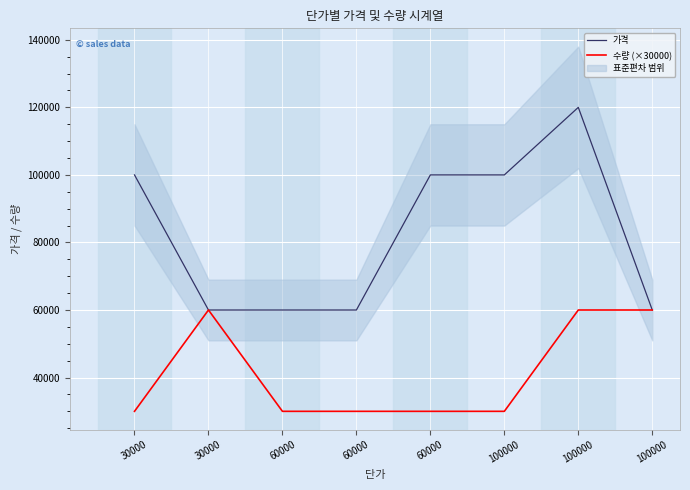

Reading right to left, extract all data points from this chart.

가격: 100000=60000	100000=120000	100000=100000	60000=100000	60000=60000	60000=60000	30000=60000	30000=100000
수량 (×30000): 100000=60000	100000=60000	100000=30000	60000=30000	60000=30000	60000=30000	30000=60000	30000=30000